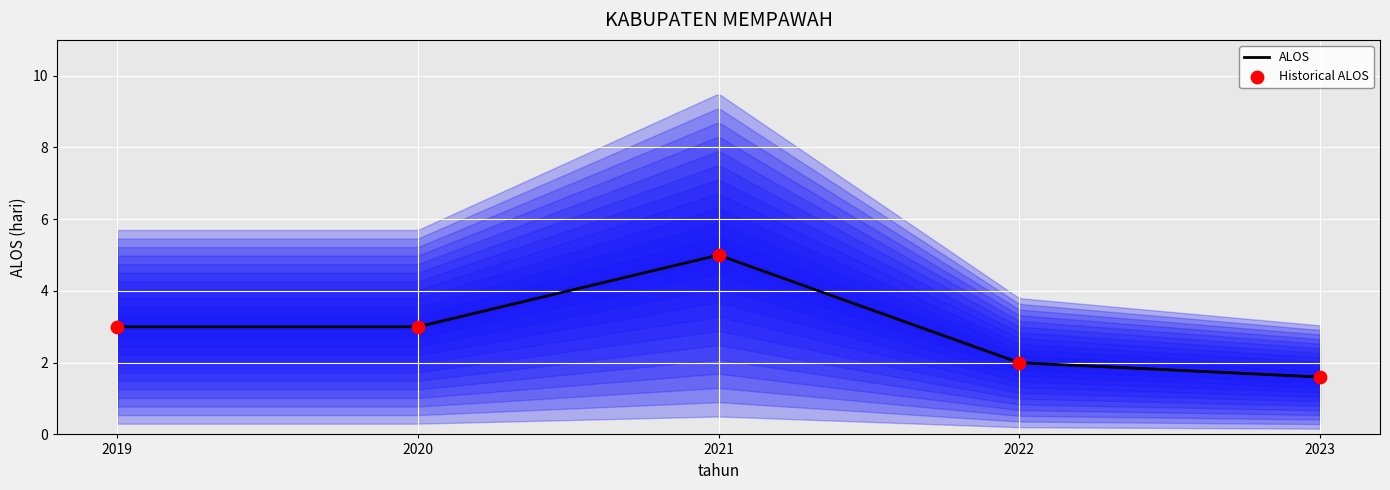

Between 2022 and 2020, which is larger?

2020